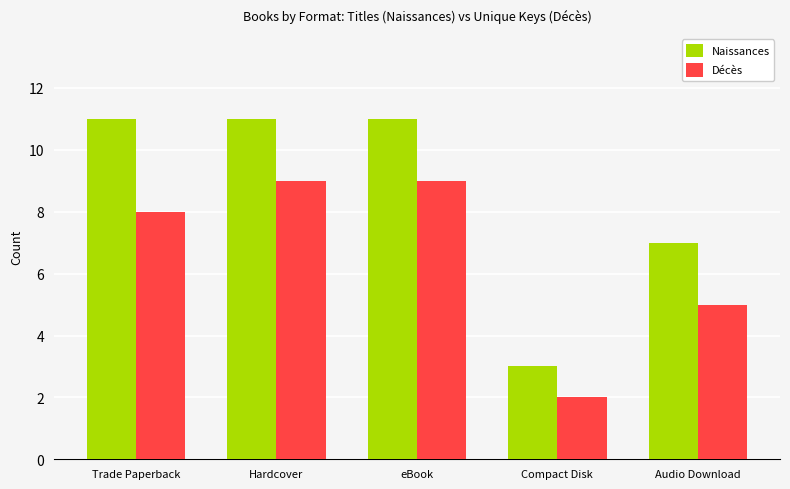

What is the total value across all series at Audio Download?

12